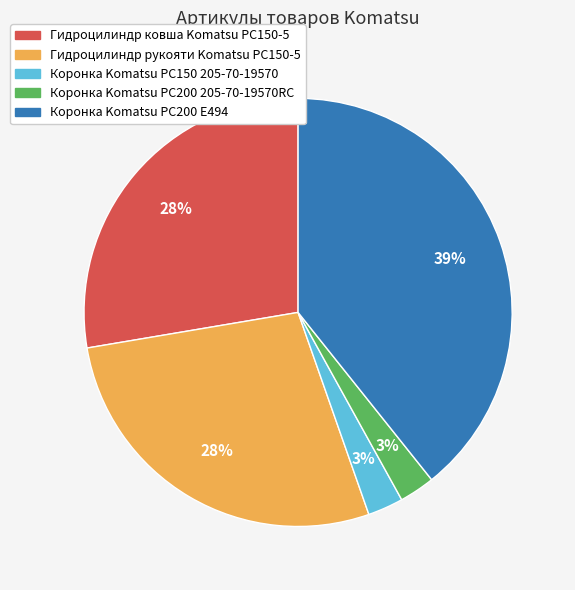

What percentage is the Коронка Komatsu PC150 205-70-19570 slice, to the nearest percent?

3%